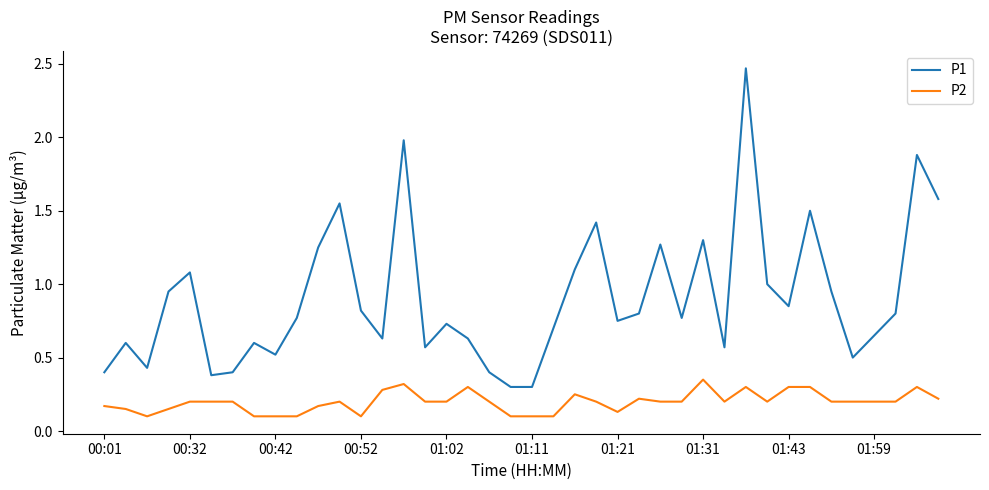

Is this an area chart (filled region under the line)?

No